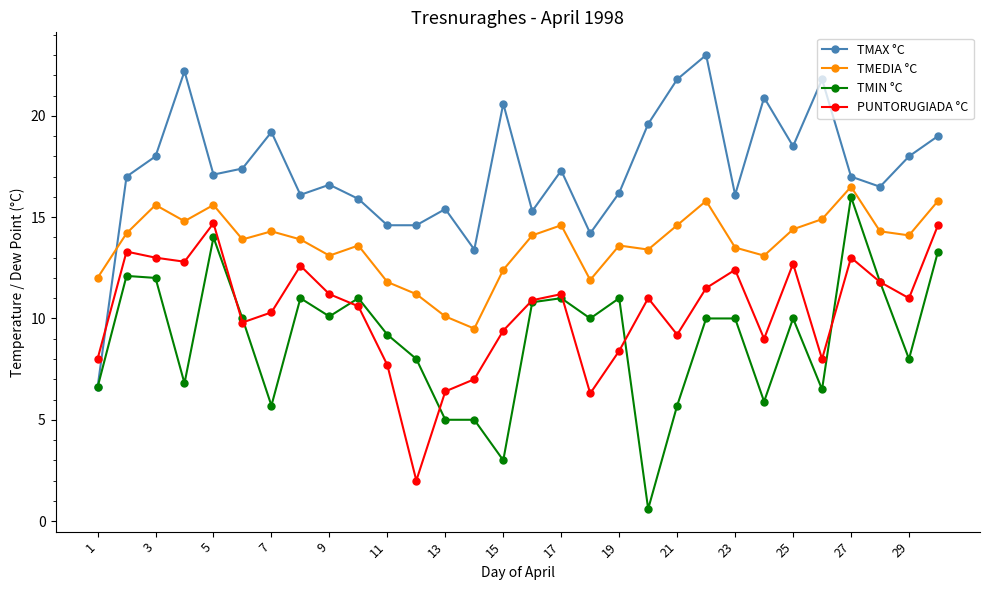

What is the value of the PUNTORUGIADA °C point at the 6th from the left?

9.8